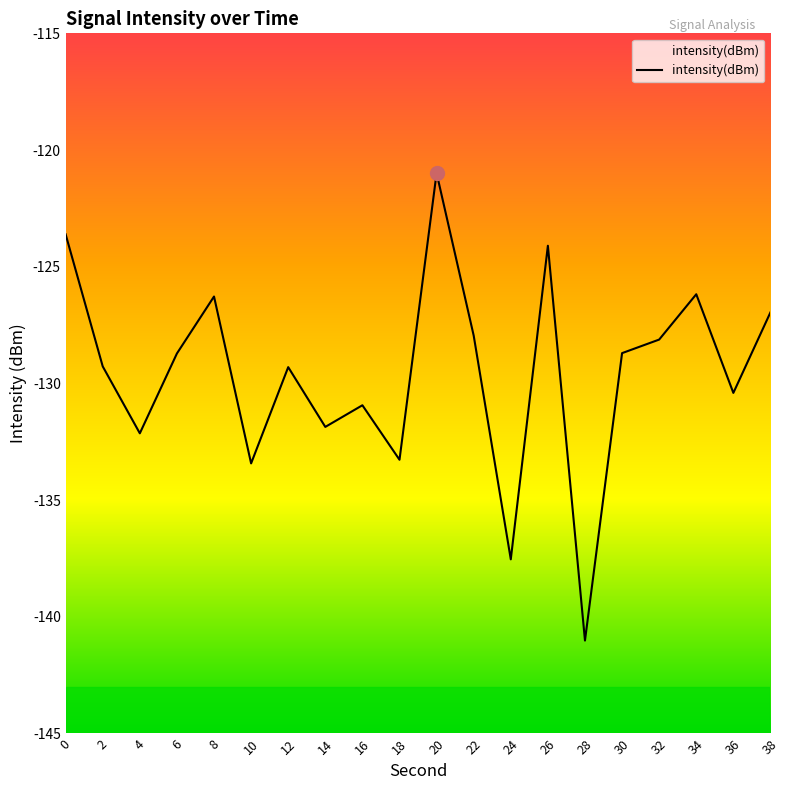

What is the difference between the second highest and second lowest values?

13.9